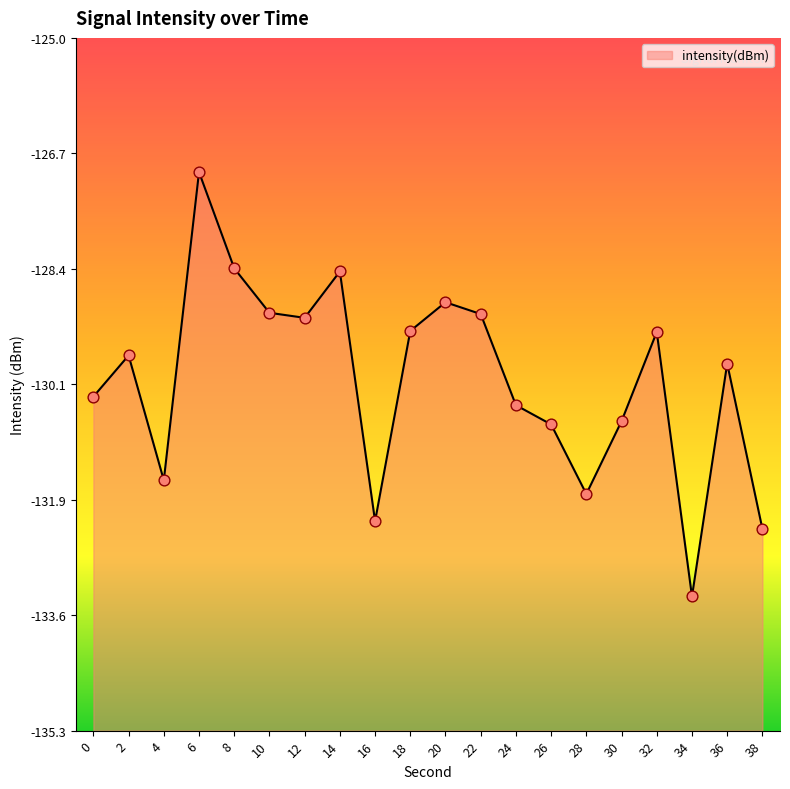

Between 28 and 8, which is larger?

8